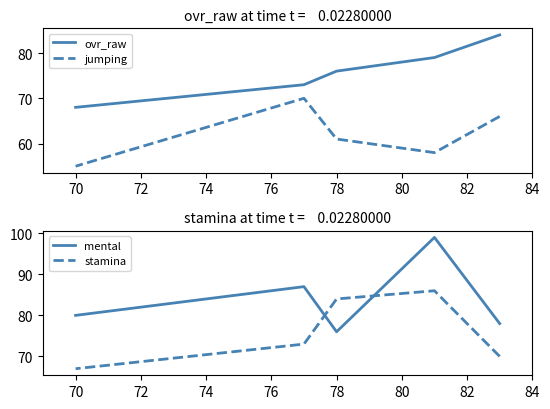

Between 68 and 76, which is larger?

68